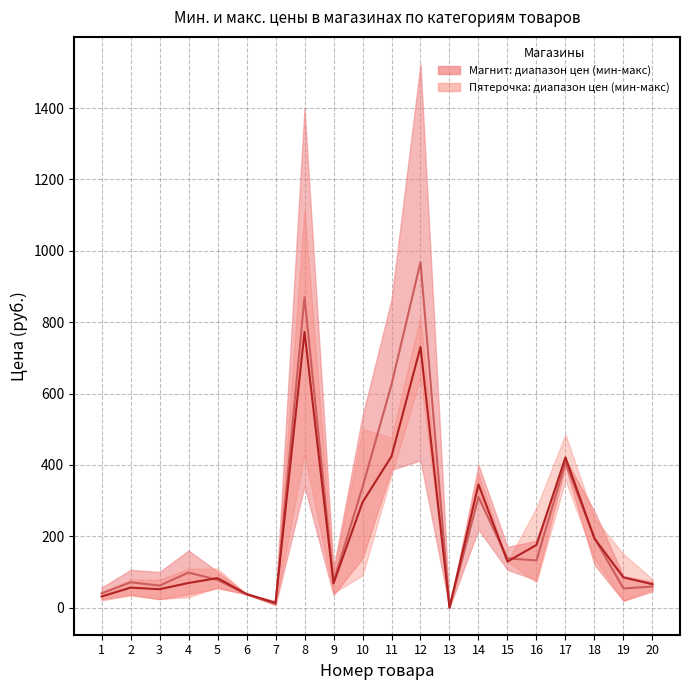

The Магнит (Макс. цена) series shows 309.4 at 14. True or false?

True